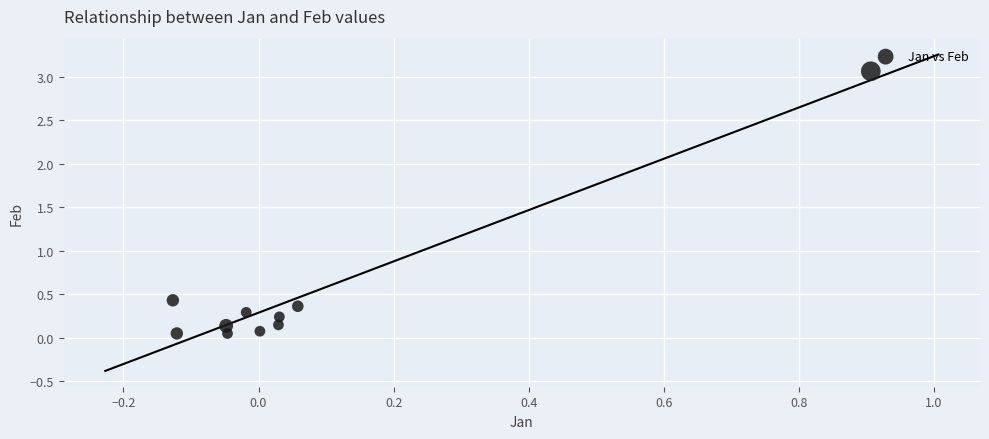

What is the range of X values (max minus min)?

1.0